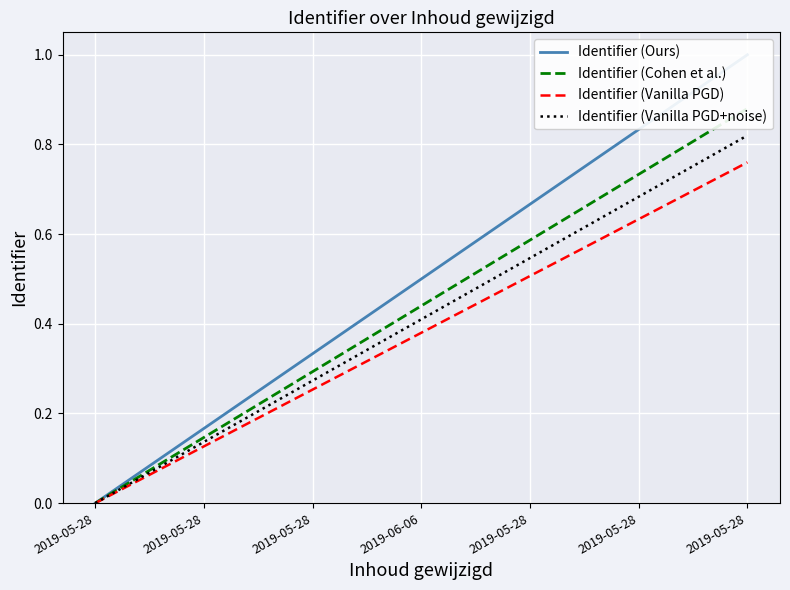

How many lines are shown in the chart?

4